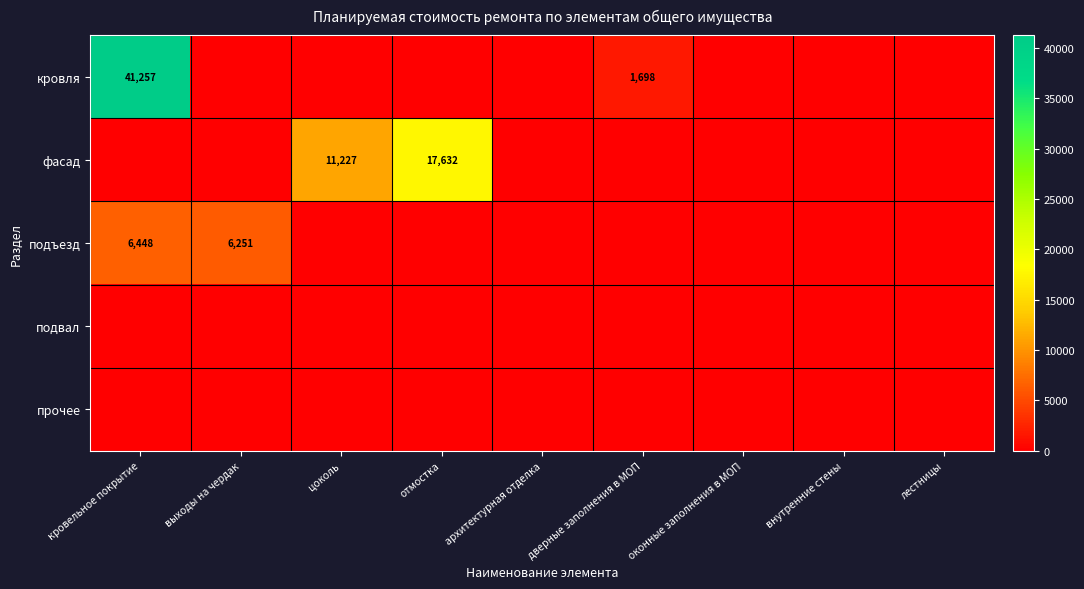

What is the spread (max minus min) of values at выходы на чердак?

6251.1